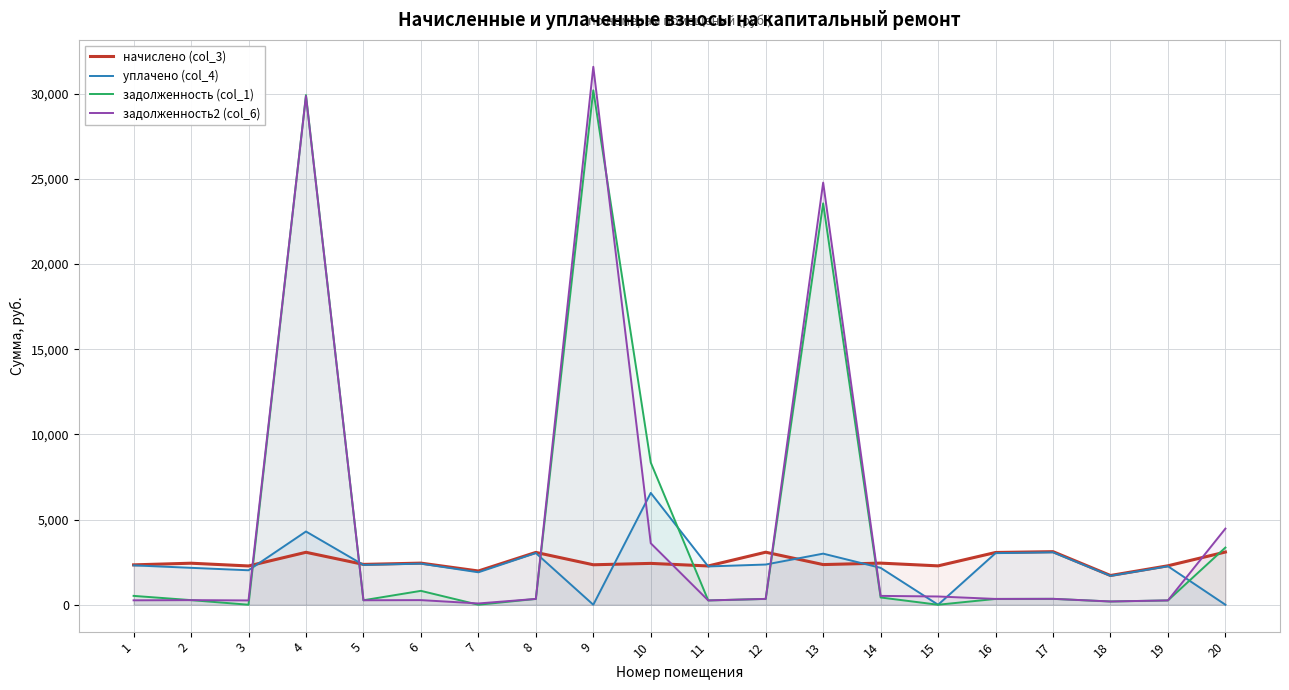

Reading right to left, list all the values displayed in this chart.

начислено (col_3): 20=3094.7	19=2287.3	18=1716.8	17=3116.2	16=3067.7	15=2281.9	14=2443.4	13=2357.3	12=3083.8	11=2276.6	10=2427.3	9=2346.6	8=3073.1	7=1980.6	6=2443.4	5=2368.1	4=3078.5	3=2276.6	2=2438.0	1=2341.2
уплачено (col_4): 20=0.0	19=2258.4	18=1695.2	17=3076.8	16=3029.0	15=0.0	14=2165.6	13=3000.0	12=2360.5	11=2247.8	10=6565.0	9=0.0	8=3034.3	7=1905.3	6=2412.5	5=2338.2	4=4300.0	3=2023.6	2=2167.1	1=2311.6
задолженность (col_1): 20=3357.3	19=254.2	18=190.8	17=346.2	16=340.9	15=0.0	14=426.2	13=23567.2	12=342.6	11=252.9	10=8347.3	9=30204.4	8=341.5	7=0.0	6=815.4	5=263.1	4=29922.0	3=0.0	2=270.9	1=520.3
задолженность2 (col_6): 20=4469.3	19=254.2	18=190.8	17=346.2	16=340.9	15=484.7	14=519.5	13=24784.6	12=342.6	11=252.9	10=3608.7	9=31583.5	8=341.5	7=75.2	6=271.5	5=263.1	4=29868.3	3=252.9	2=270.9	1=260.1